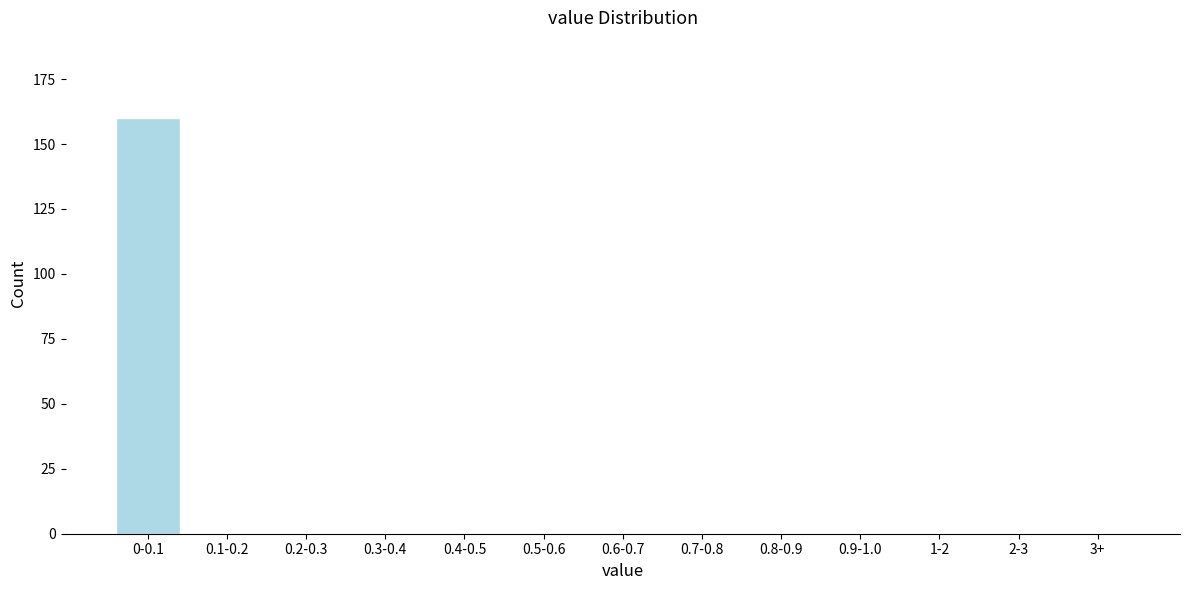

Reading left to right, what are all the values shown in this chart?

0-0.1=160	0.1-0.2=0	0.2-0.3=0	0.3-0.4=0	0.4-0.5=0	0.5-0.6=0	0.6-0.7=0	0.7-0.8=0	0.8-0.9=0	0.9-1.0=0	1-2=0	2-3=0	3+=0